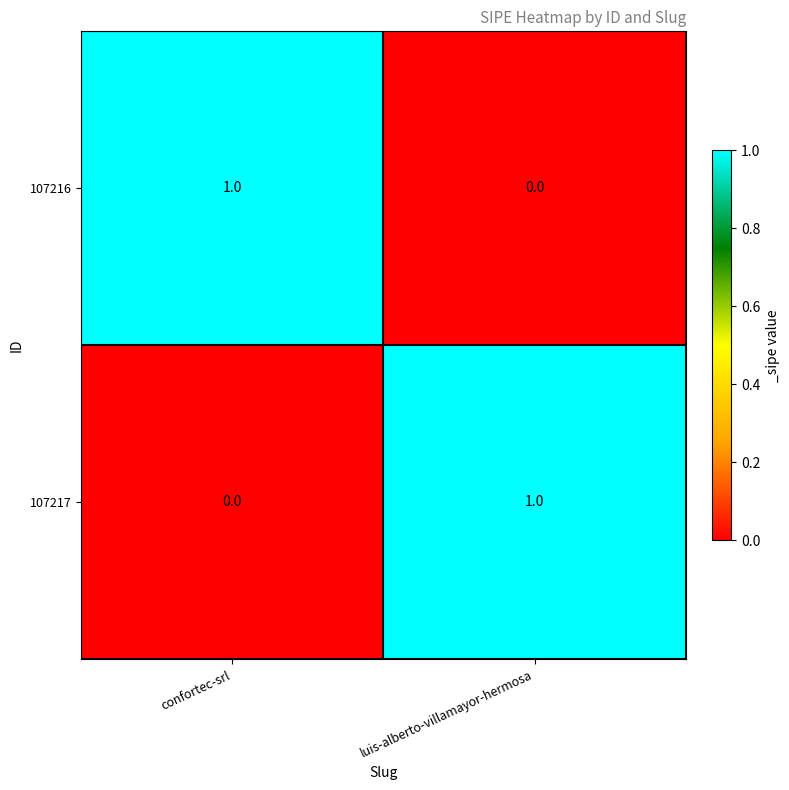

Reading left to right, list all the values displayed in this chart.

107216: confortec-srl=1	luis-alberto-villamayor-hermosa=0
107217: confortec-srl=0	luis-alberto-villamayor-hermosa=1